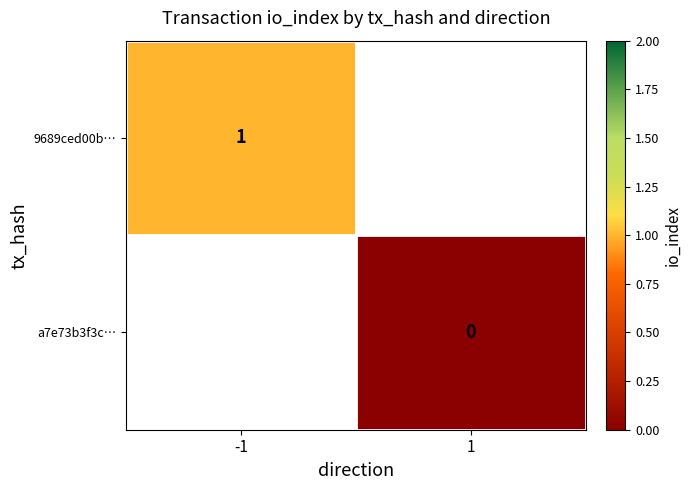

At how many categories does at least one series exceed 0?

1